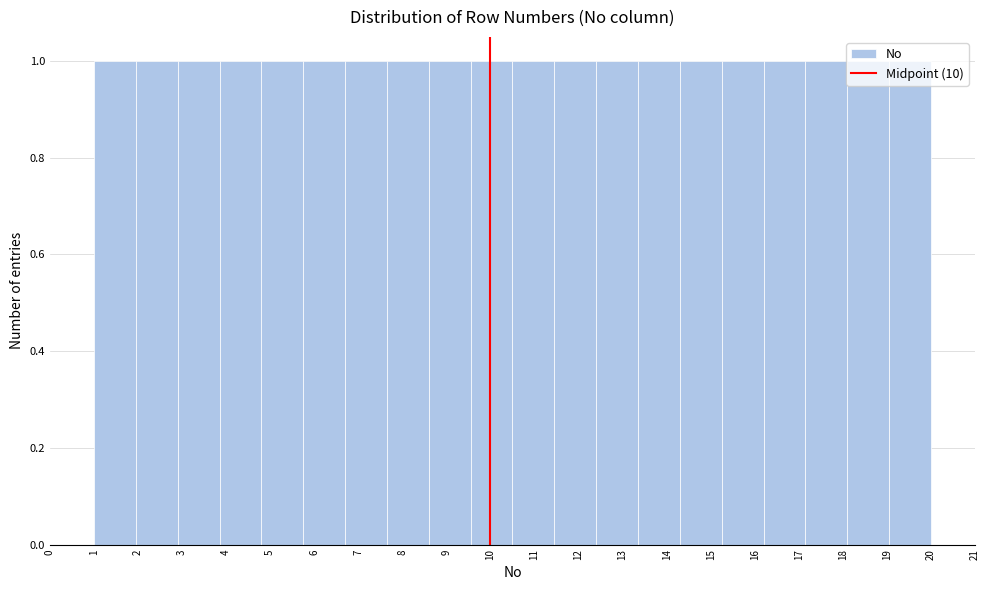

What is the height of the bar covering 3.85 to 4.80 on the x-axis? Neither the bar edges nor the heights are printed on the chart, so give them approximately, as read against the axes.

1